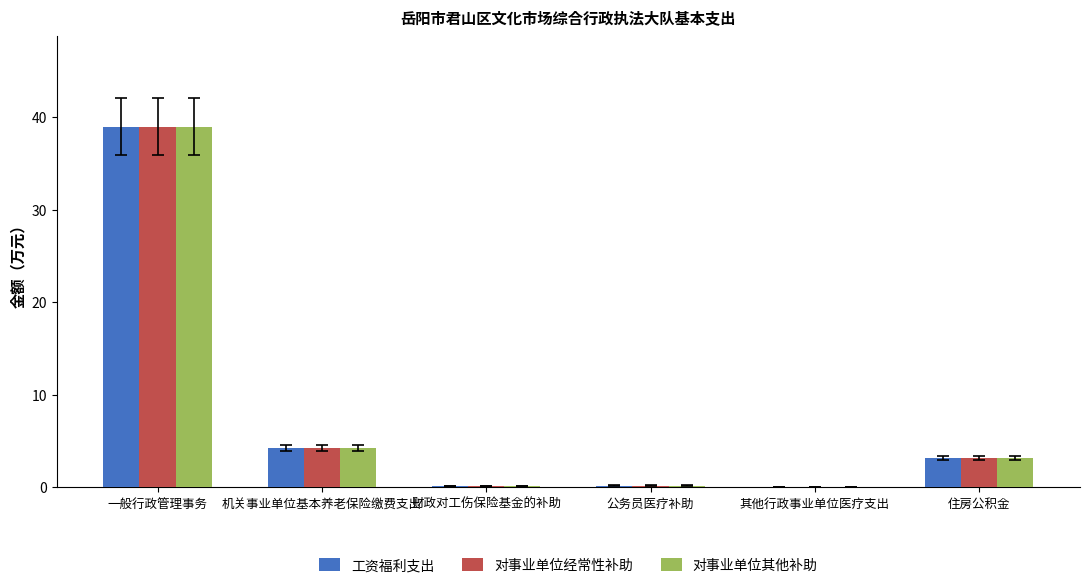

At which label is 对事业单位经常性补助 closest to 19?

机关事业单位基本养老保险缴费支出